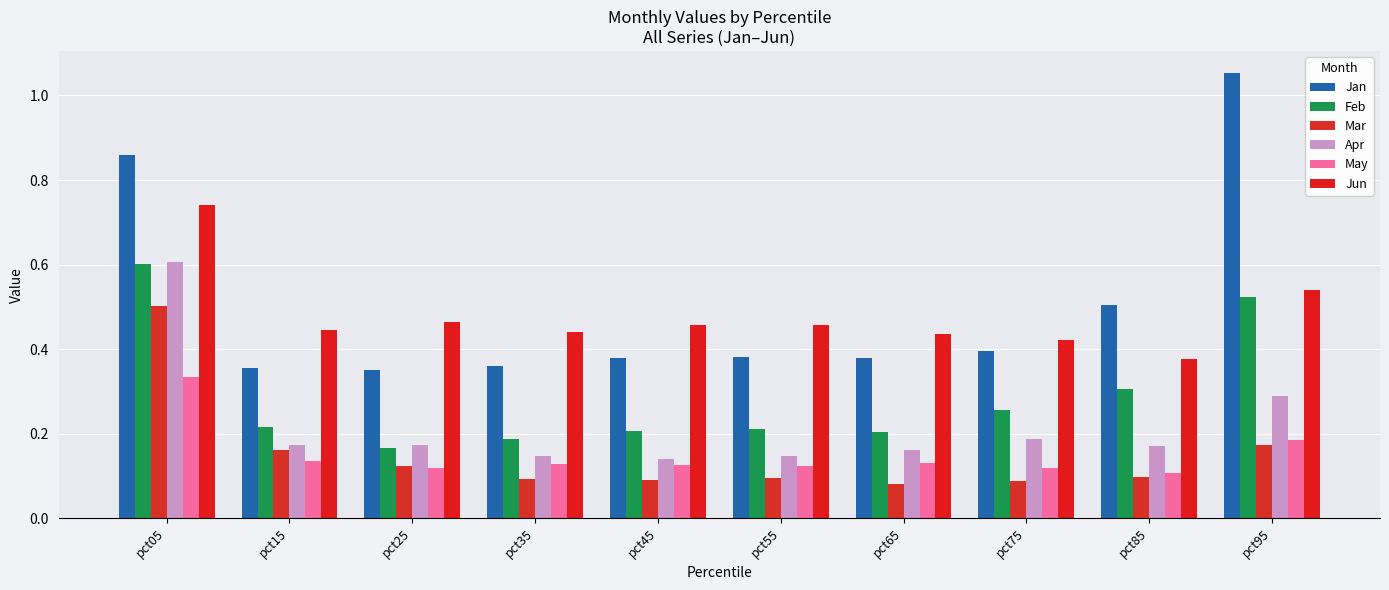

How many series are shown in this chart?

6